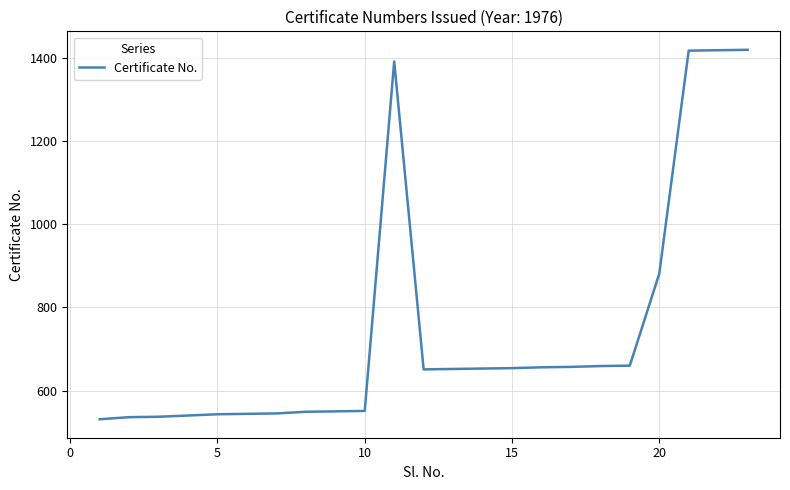

What is the minimum value shown in the chart?

531